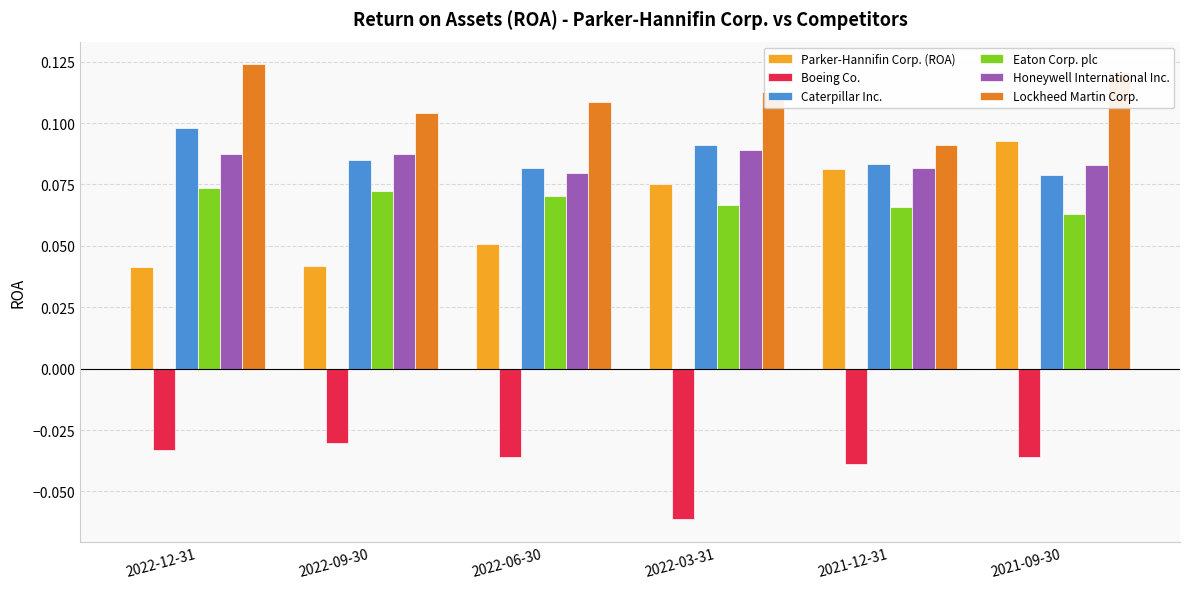

At how many categories does at least one series exceed 0?

6